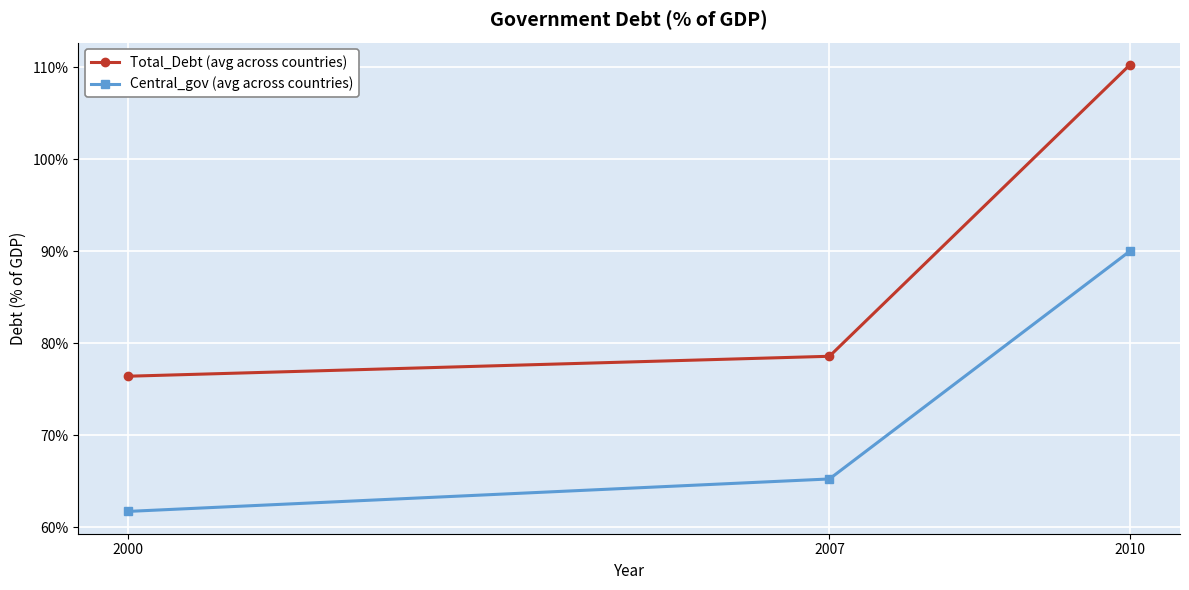

What is the total value across all series at 2000?

138.1